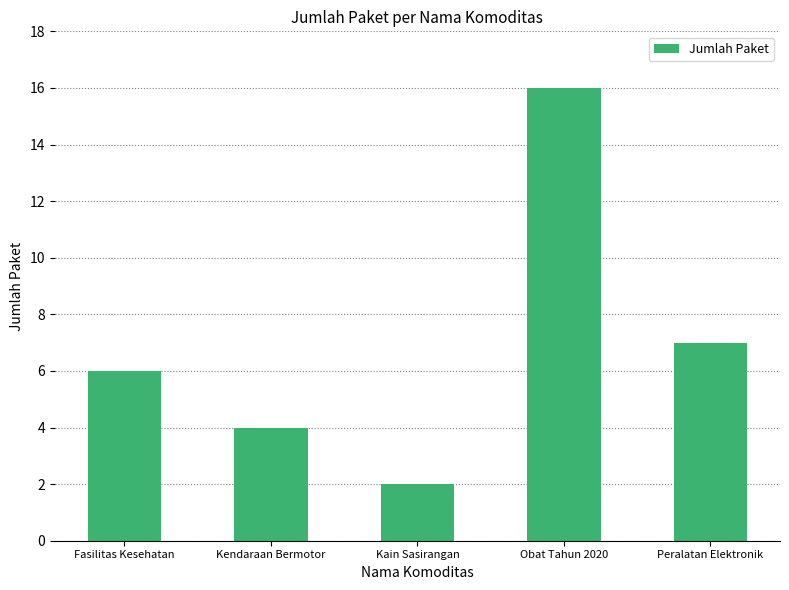

Reading left to right, list all the values displayed in this chart.

Fasilitas Kesehatan=6	Kendaraan Bermotor=4	Kain Sasirangan=2	Obat Tahun 2020=16	Peralatan Elektronik=7